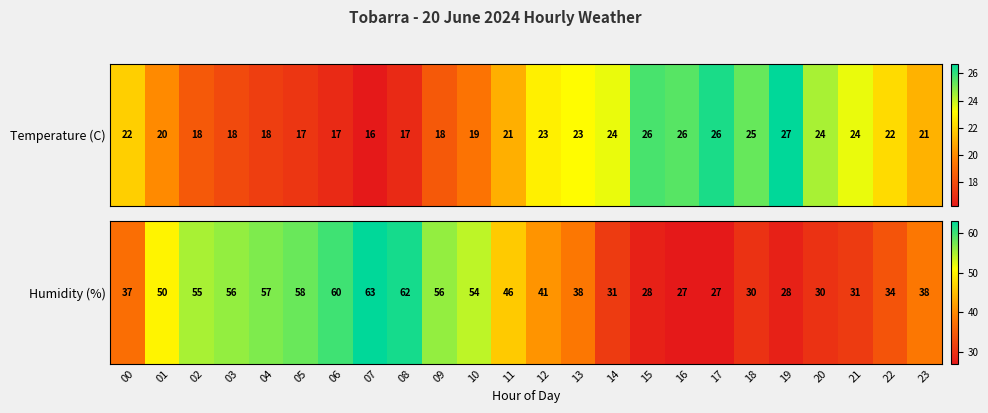

True or false: the data shows 56 at 09.

True